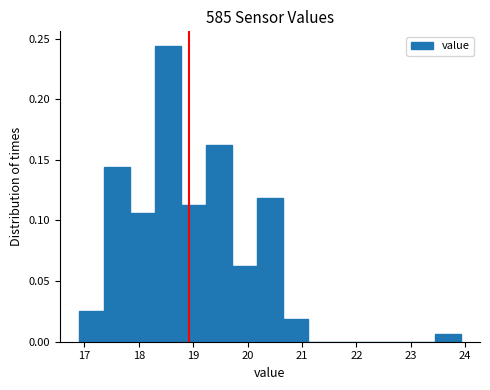

Reading left to right, list every bar in this chart as the range it spans on the x-axis followed by its height. Neither the bar edges nor the heights are printed on the chart, so give them approximately, as read against the axes.

16.9 to 17.4: 0.025
17.4 to 17.8: 0.145
17.8 to 18.3: 0.105
18.3 to 18.8: 0.245
18.8 to 19.2: 0.115
19.2 to 19.7: 0.165
19.7 to 20.2: 0.065
20.2 to 20.6: 0.120
20.6 to 21.1: 0.020
21.1 to 21.6: 0
21.6 to 22.0: 0
22.0 to 22.5: 0
22.5 to 23.0: 0
23.0 to 23.5: 0
23.5 to 23.9: 0.005